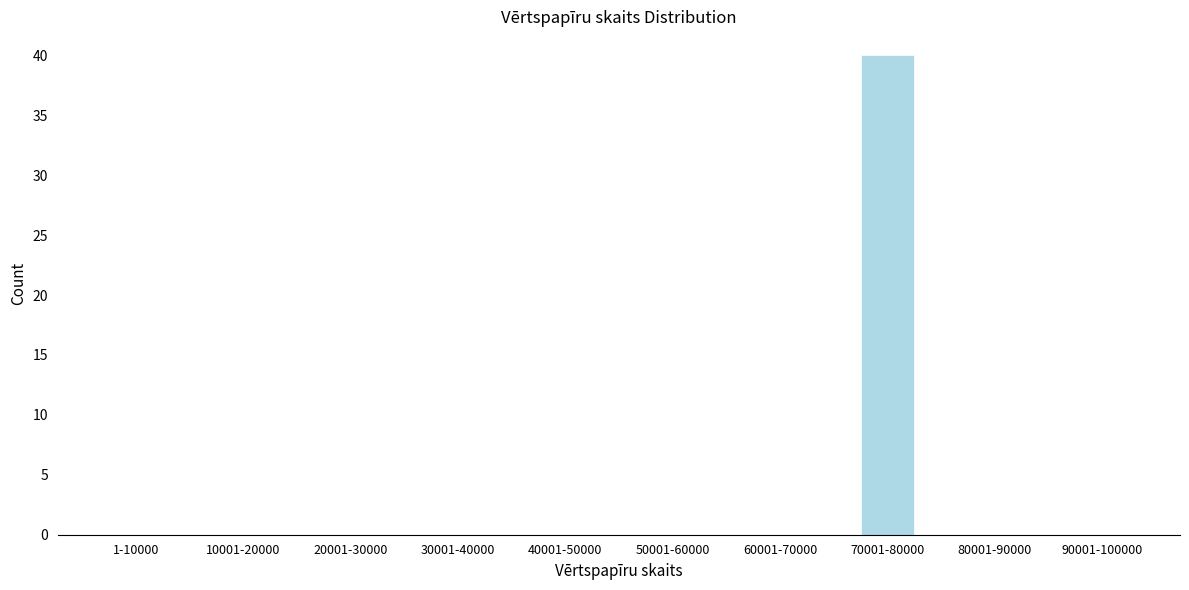

Reading left to right, what are all the values shown in this chart?

1-10000=0	10001-20000=0	20001-30000=0	30001-40000=0	40001-50000=0	50001-60000=0	60001-70000=0	70001-80000=40	80001-90000=0	90001-100000=0